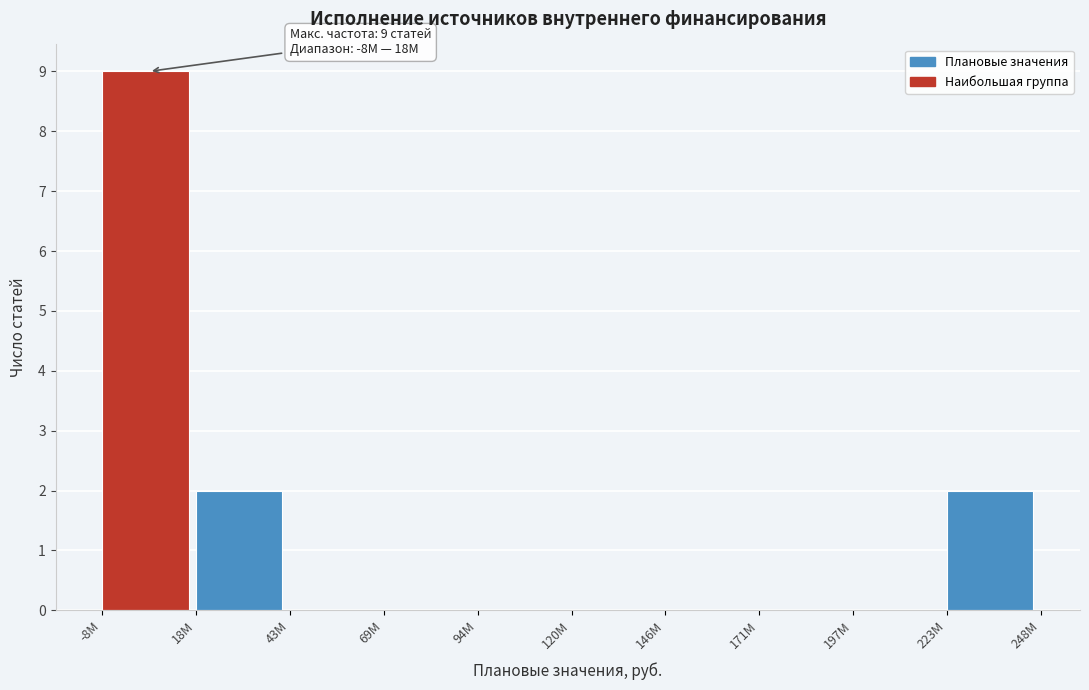

Reading left to right, what are all the values shown in this chart?

-8M=9	18M=2	43M=0	69M=0	94M=0	120M=0	146M=0	171M=0	197M=0	223M=2